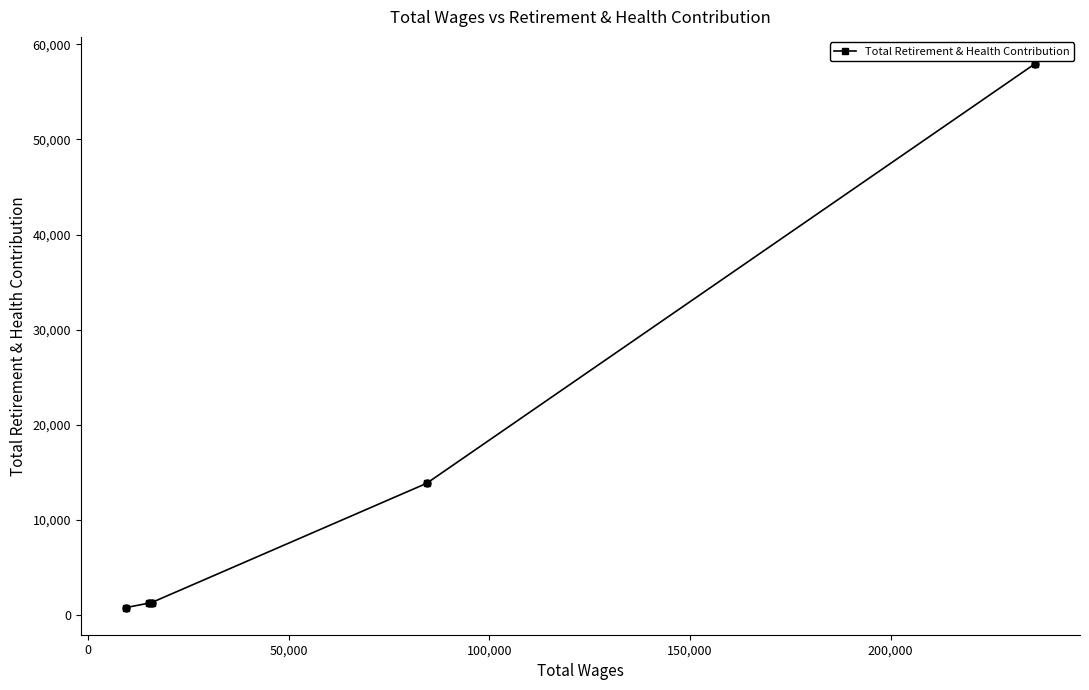

What is the maximum value shown in the chart?

57931